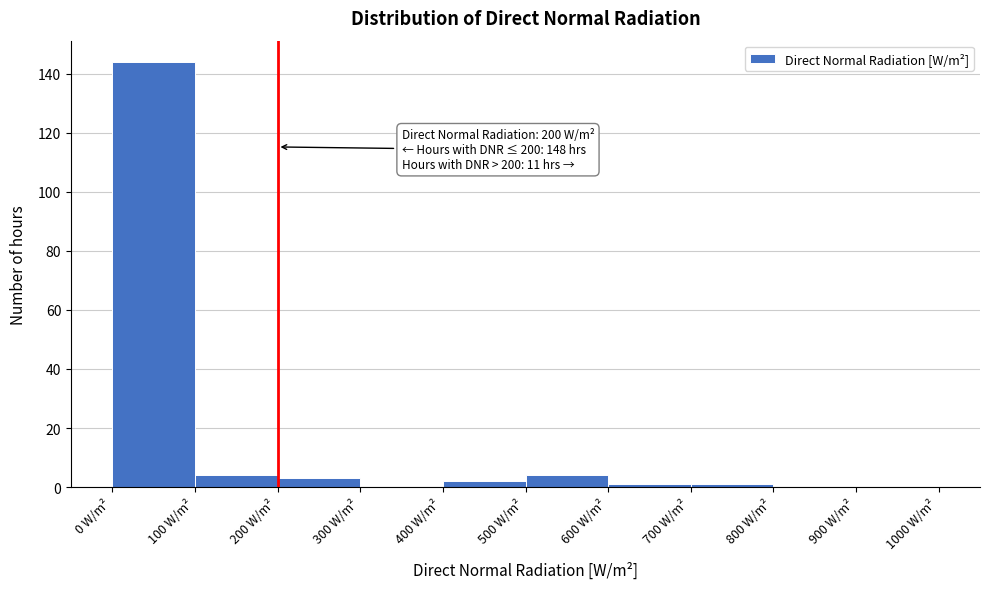

Which range on the x-axis has the tallest bar?

0 to 100